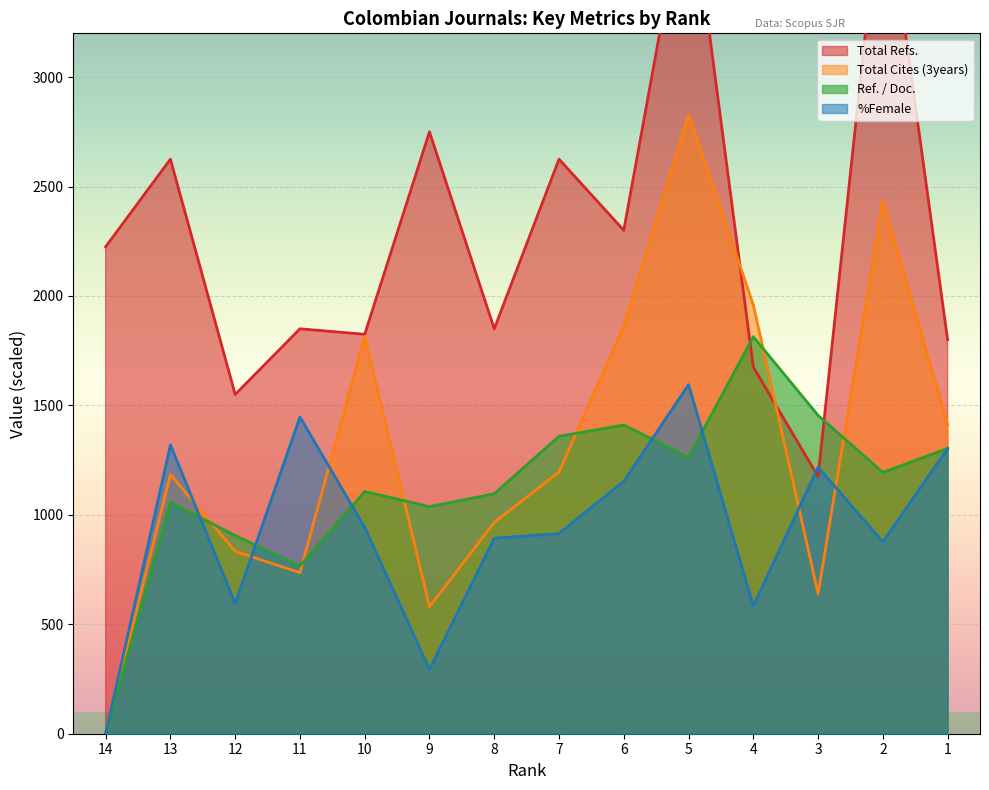

True or false: %Female has more than 2 interior local peaks.

True